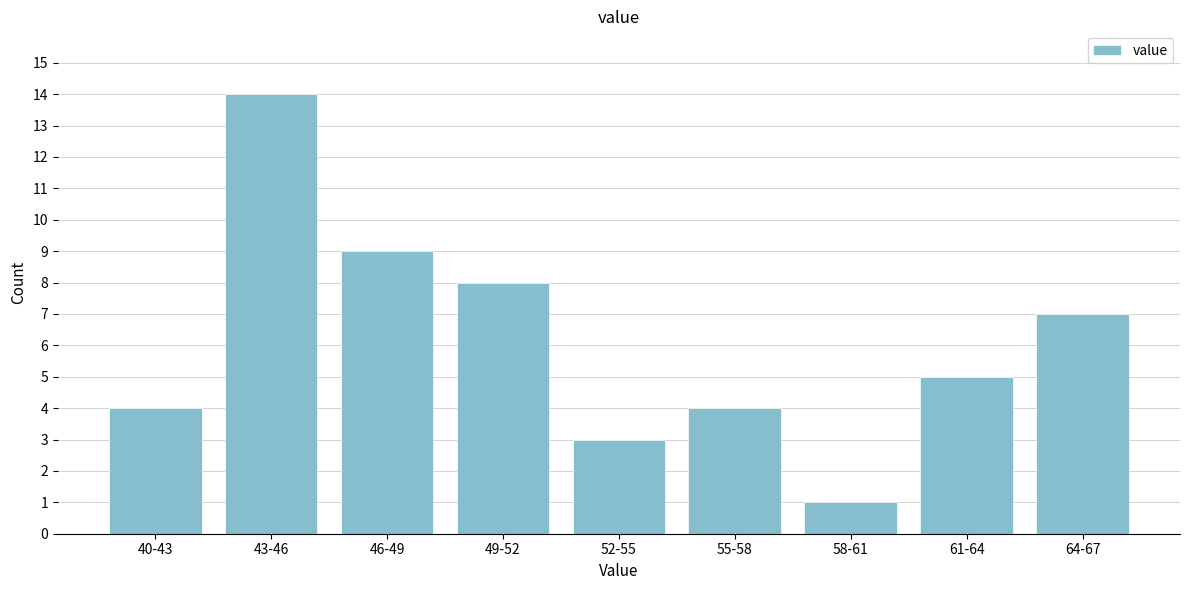

Reading right to left, transcribe all the data shown in this chart.

7	5	1	4	3	8	9	14	4